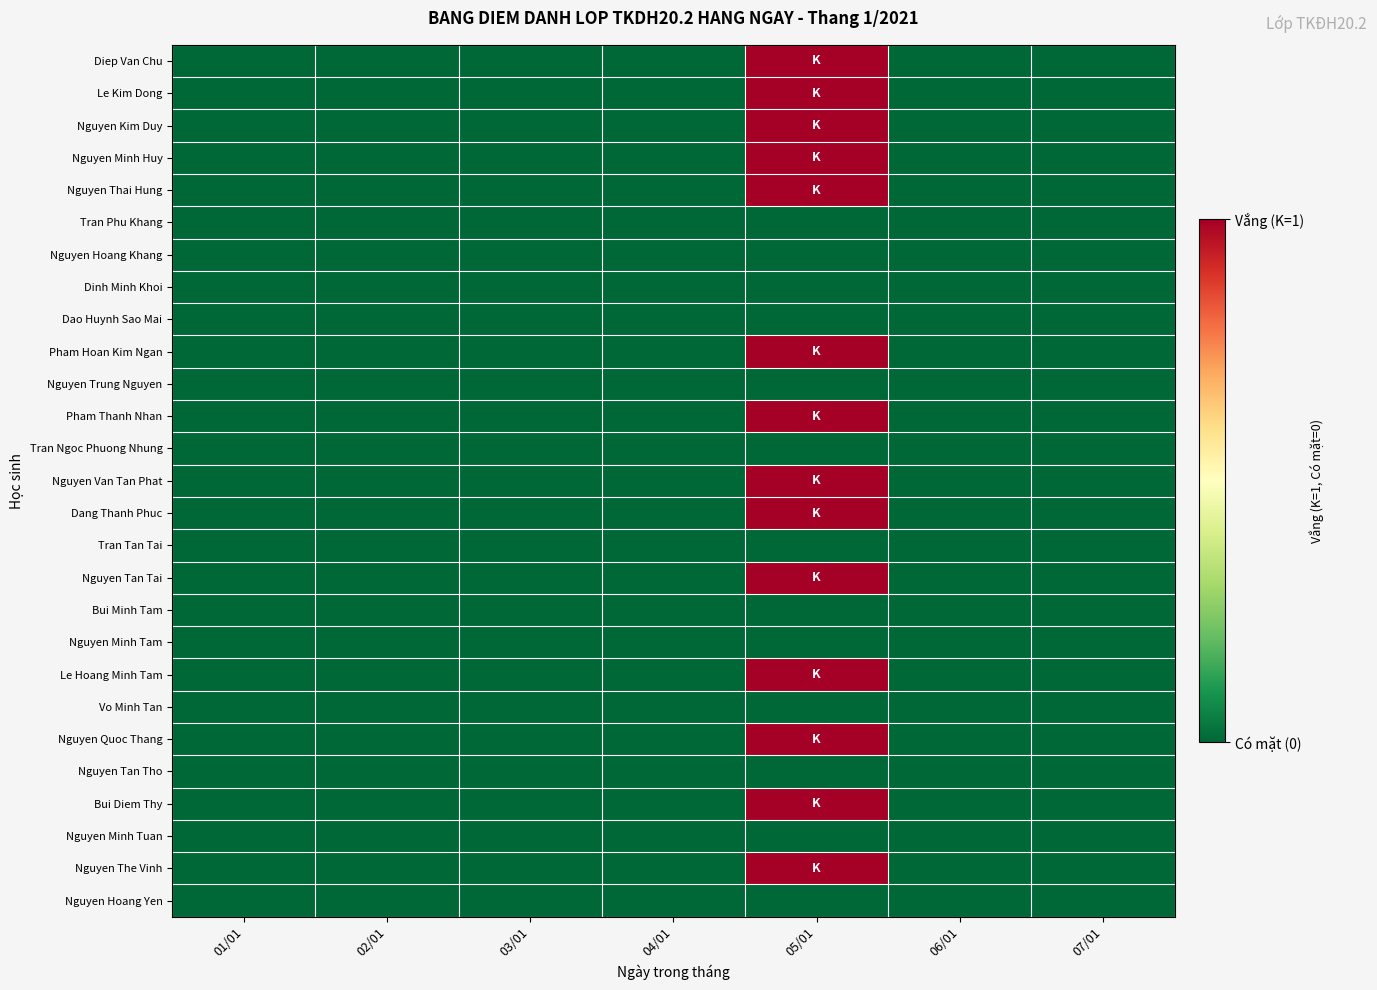

At how many categories does at least one series exceed 0?

1